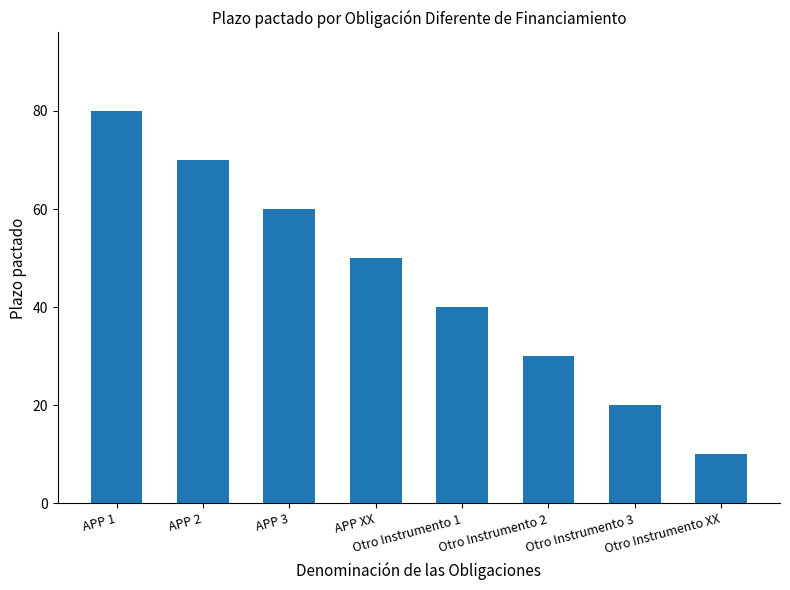

What is the difference between the values at APP 3 and Otro Instrumento 1?

20